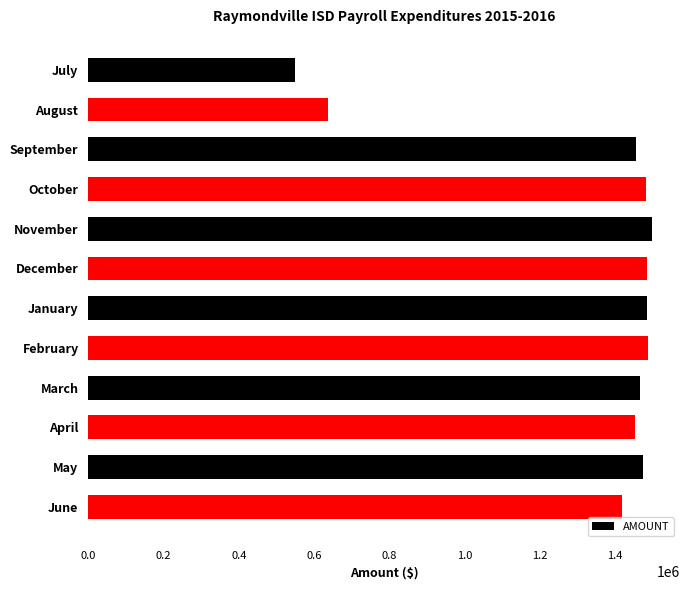

What is the value of the 8th bar from the top?

1486494.5